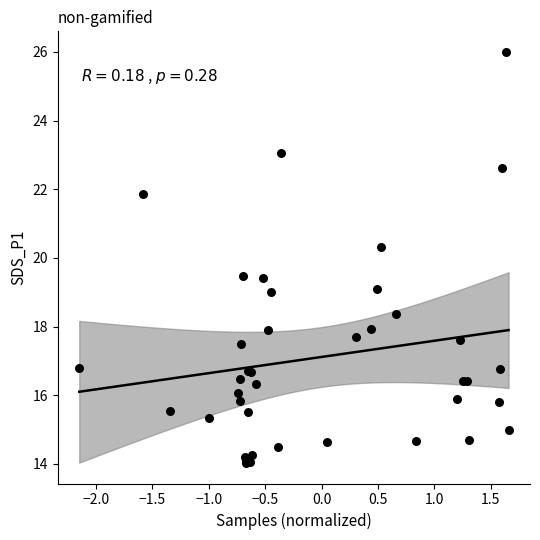

What Y value in the scatter plot is closest to 20?

20.3